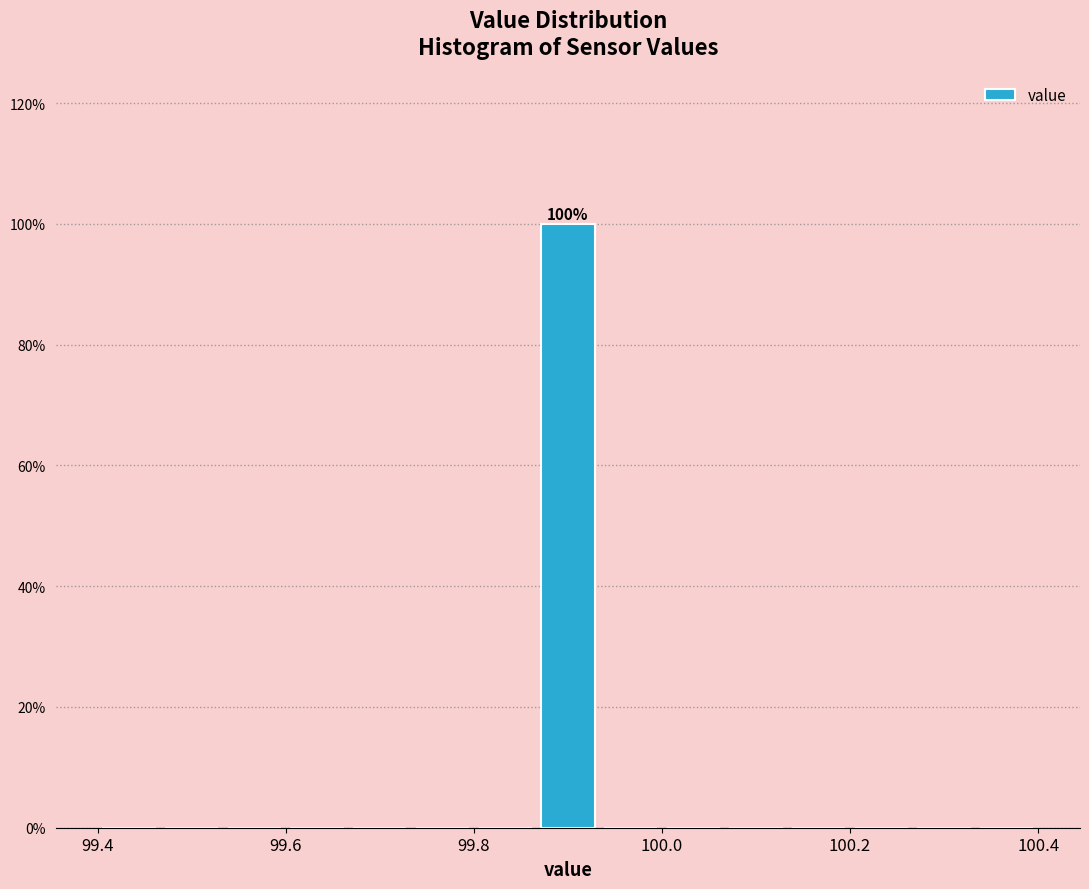

Around what value on the x-axis is the tallest bar? Give the approximate position of its centre, as read against the axis.

99.90